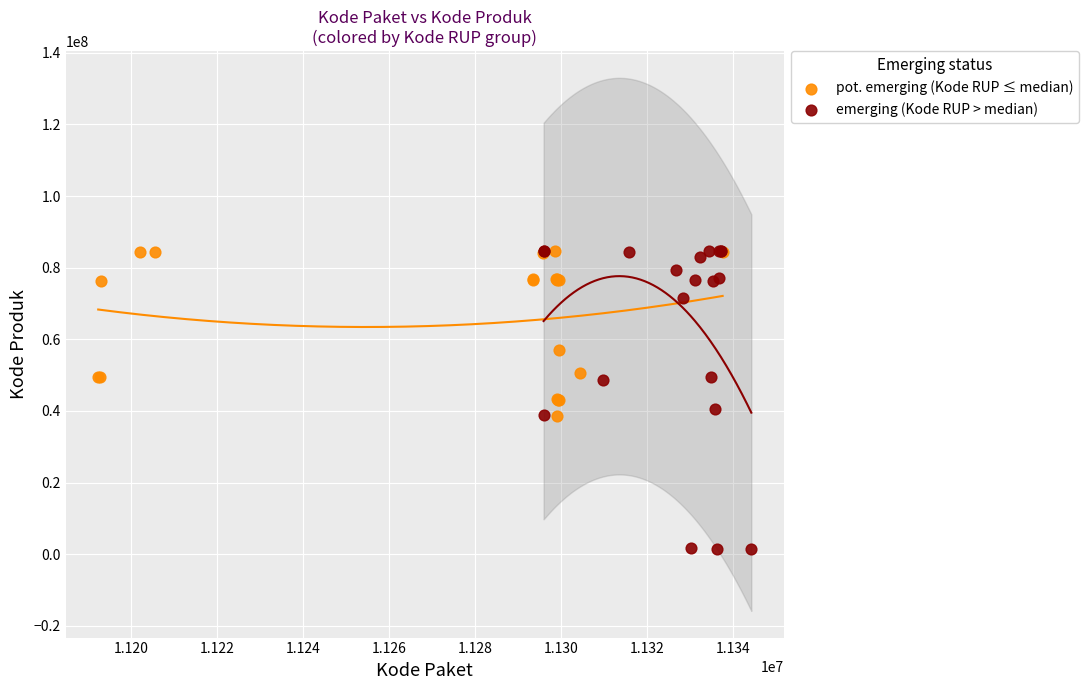

What are all the series names shown in the legend?

pot. emerging (Kode RUP ≤ median), emerging (Kode RUP > median)